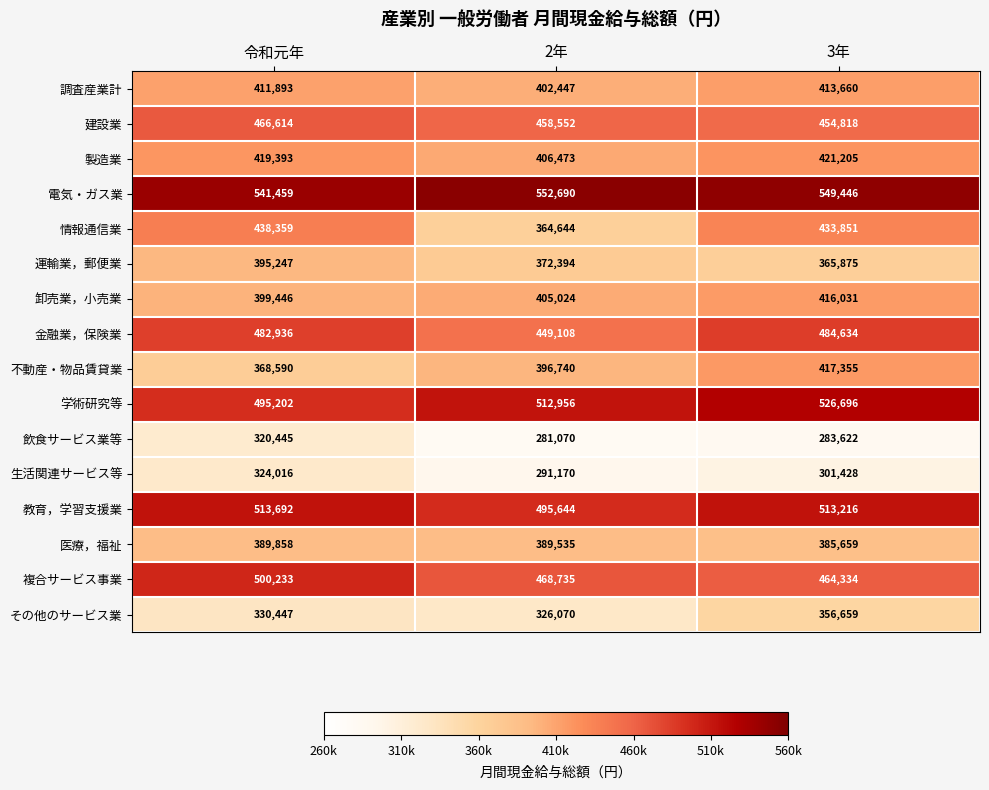

What is the difference between the highest and lowest values at 3年?

265824